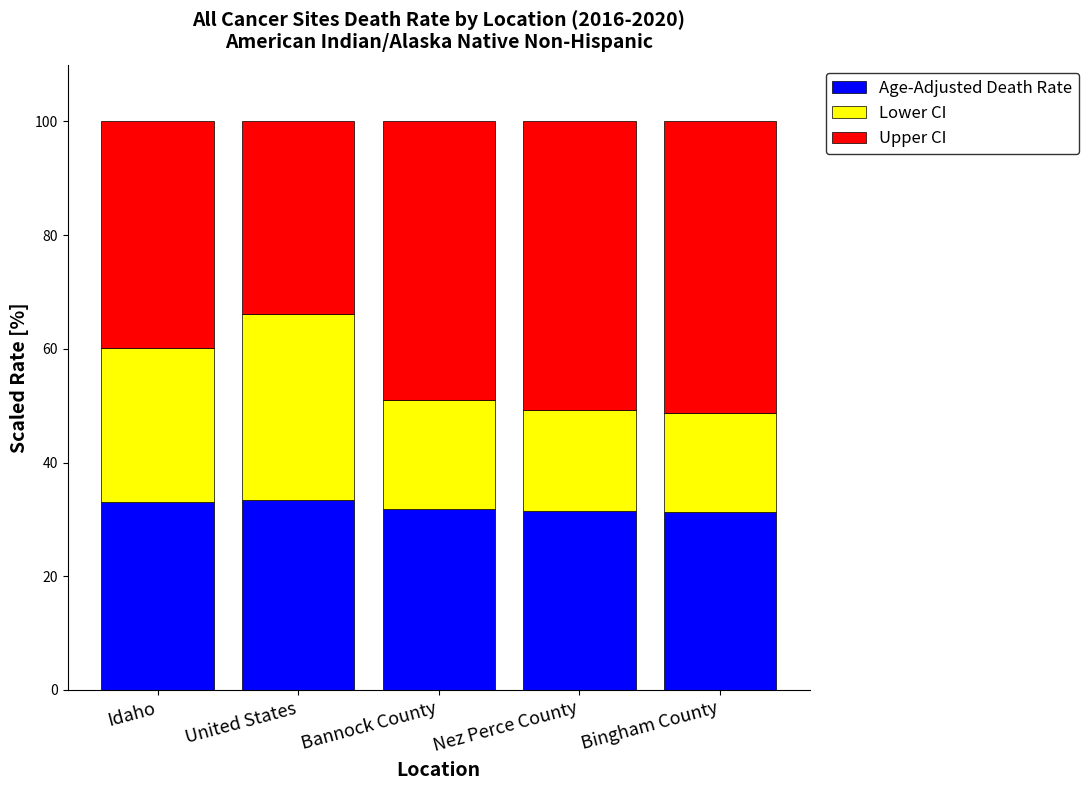

What is the average value of the Age-Adjusted Death Rate series?

32.2